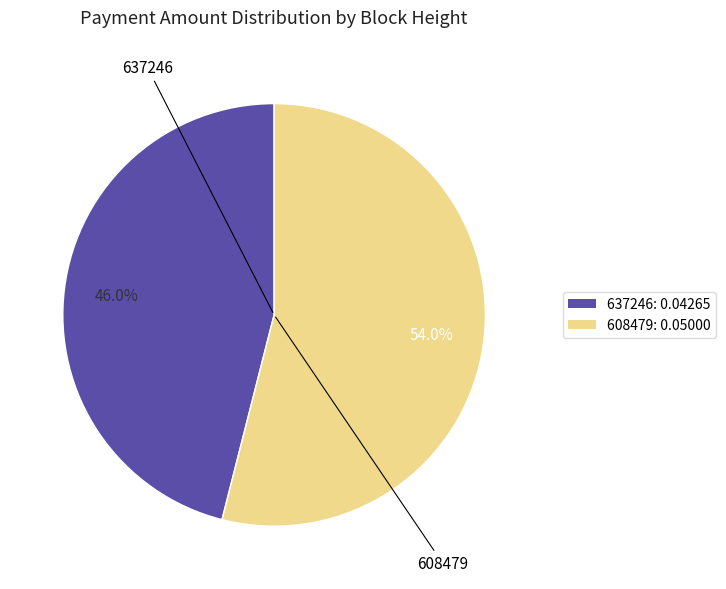

How many segments does this pie chart have?

2